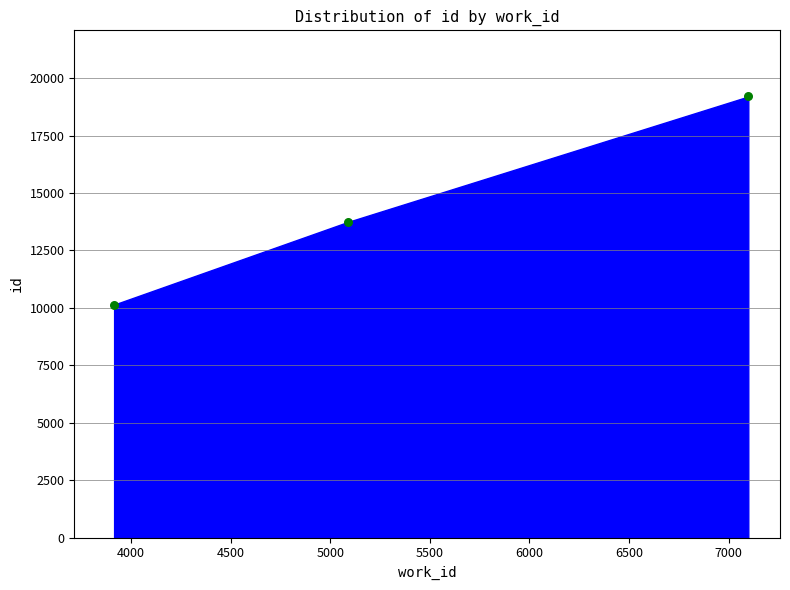

Which series reaches the minimum Y coordinate?

id trend